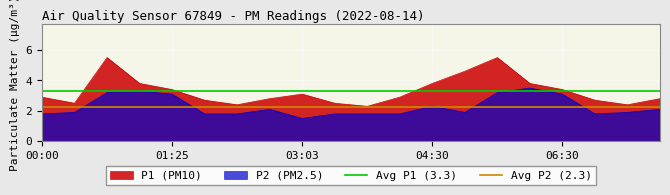

The value of P2 (PM2.5) at 04:30 is 2.3. True or false?

True